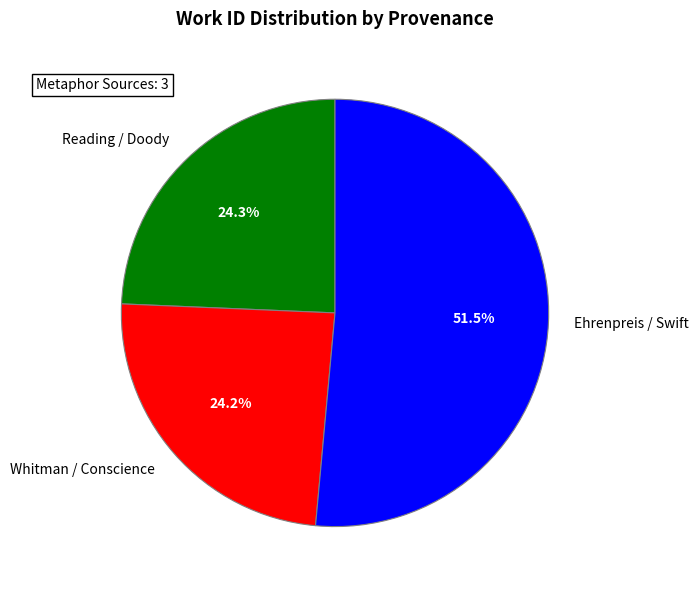

Combined, what portion of the pie is Reading / Doody and Ehrenpreis / Swift?

75.8%